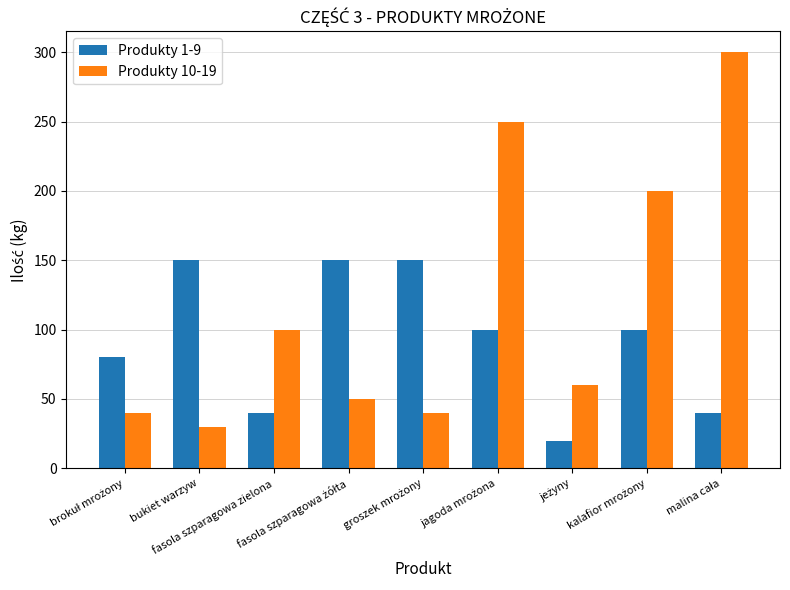

Which series has the largest total across all categories?

Produkty 10-19